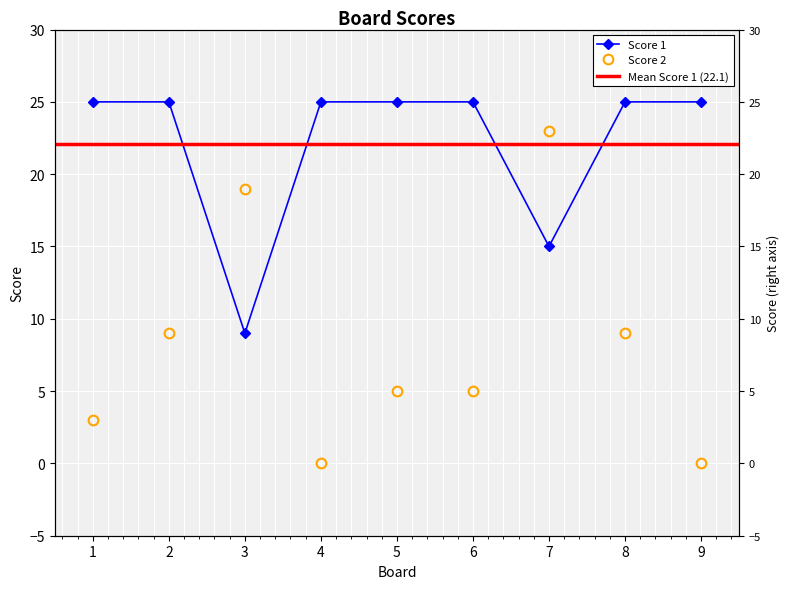

Between 5 and 3, which is larger?

5